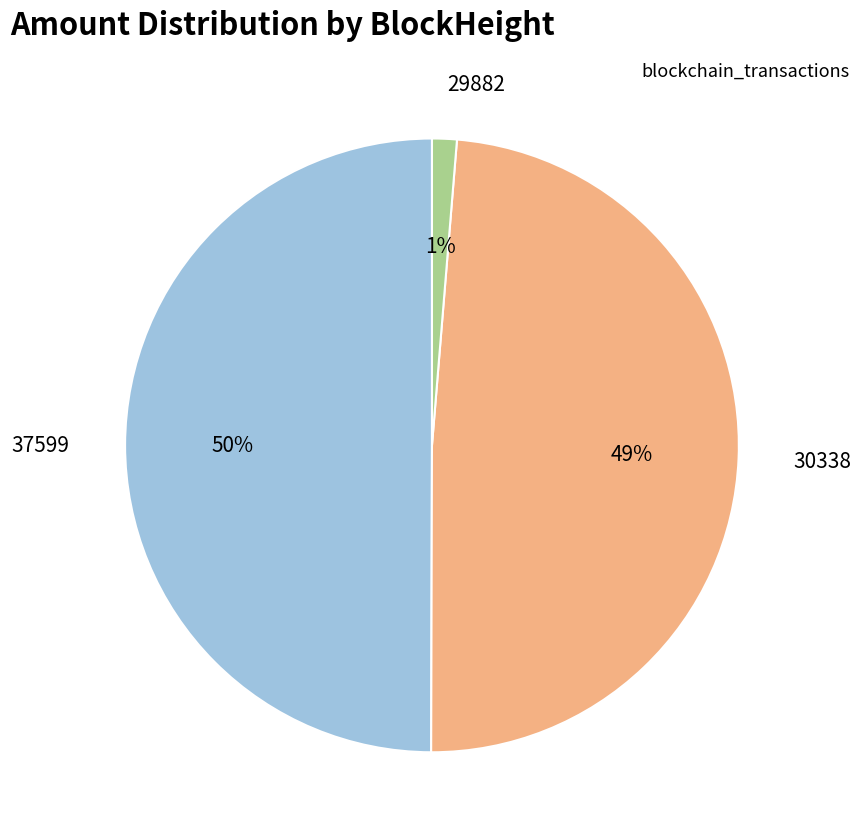

What percentage is the 30338 slice, to the nearest percent?

49%